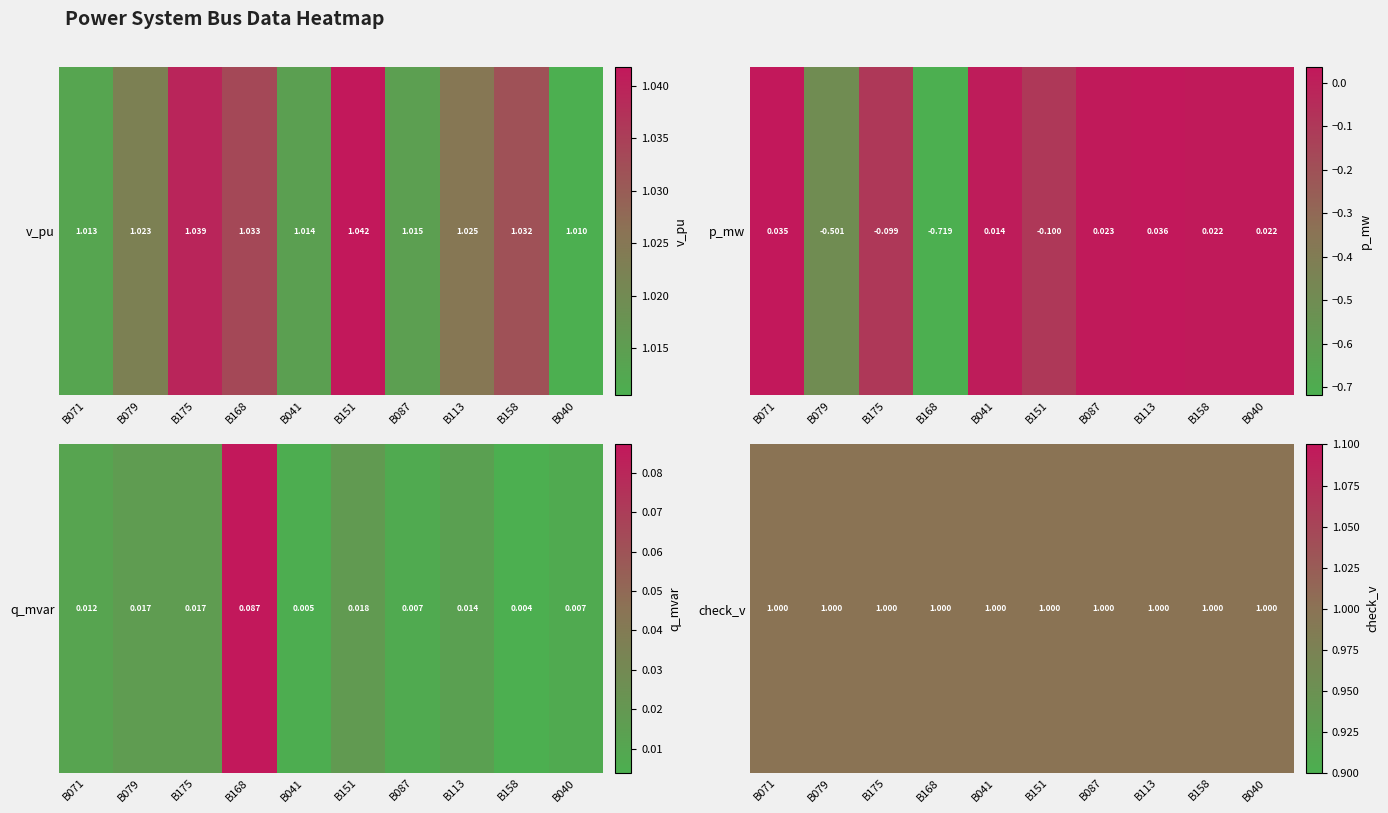

Is it true that p_mw equals 0.0 at B113?

False